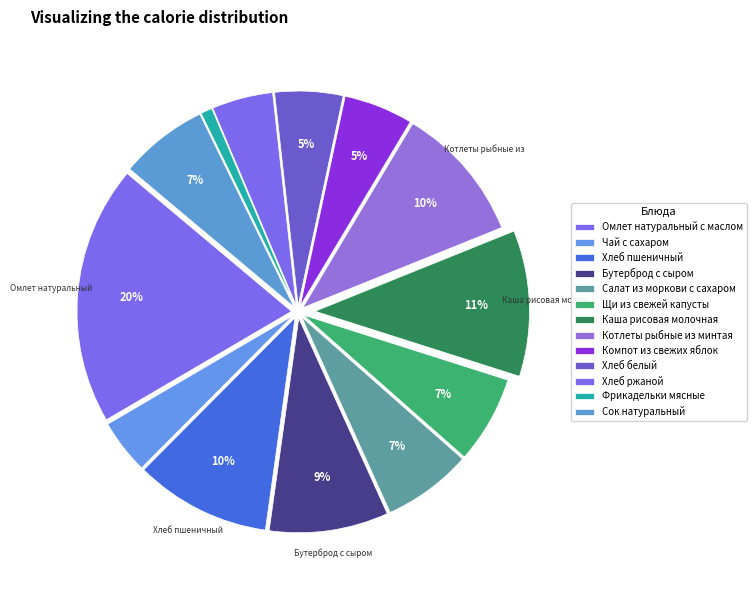

Is there a majority slice in this chart?

No